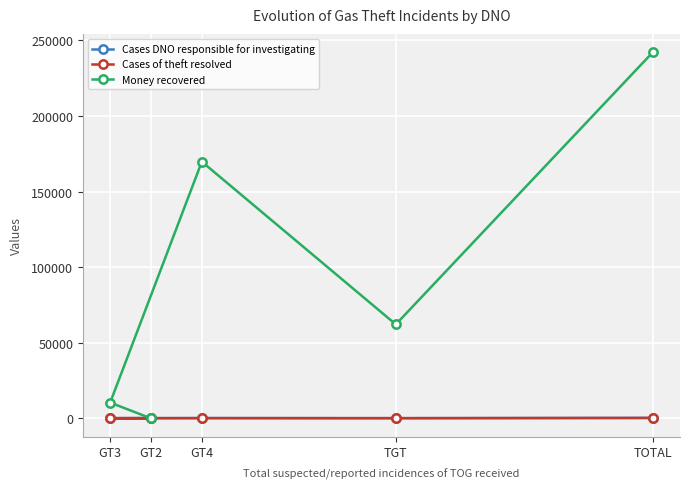

At which label is Cases DNO responsible for investigating closest to 122?

GT4